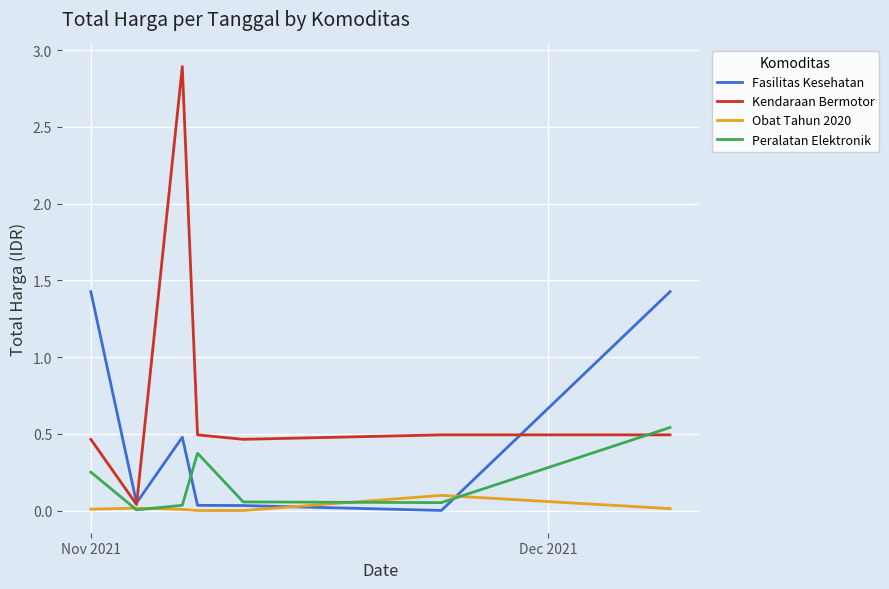

List the series in order of their peak value, lowest first.

Obat Tahun 2020, Peralatan Elektronik, Fasilitas Kesehatan, Kendaraan Bermotor